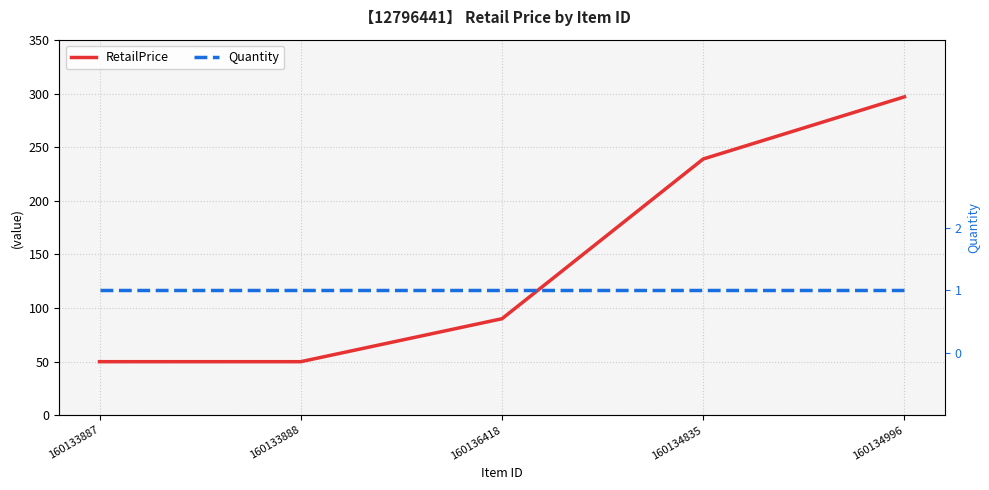

What is the total value across all series at 160133887?

50.9